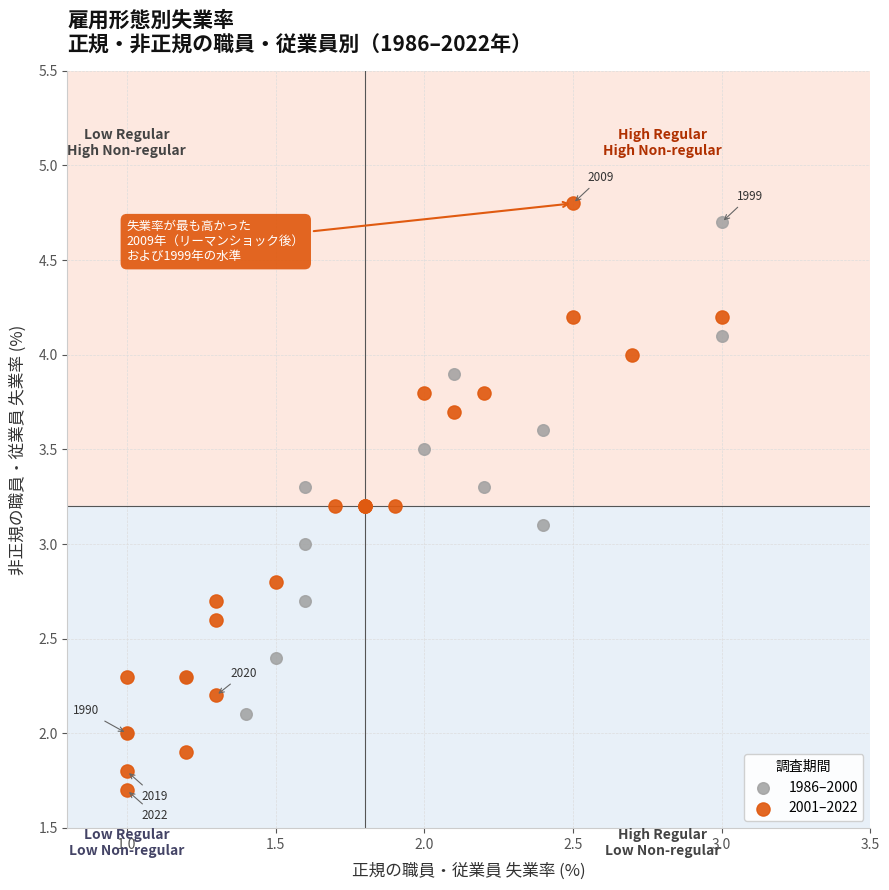

Which series contains the lowest Y value?

2001–2022